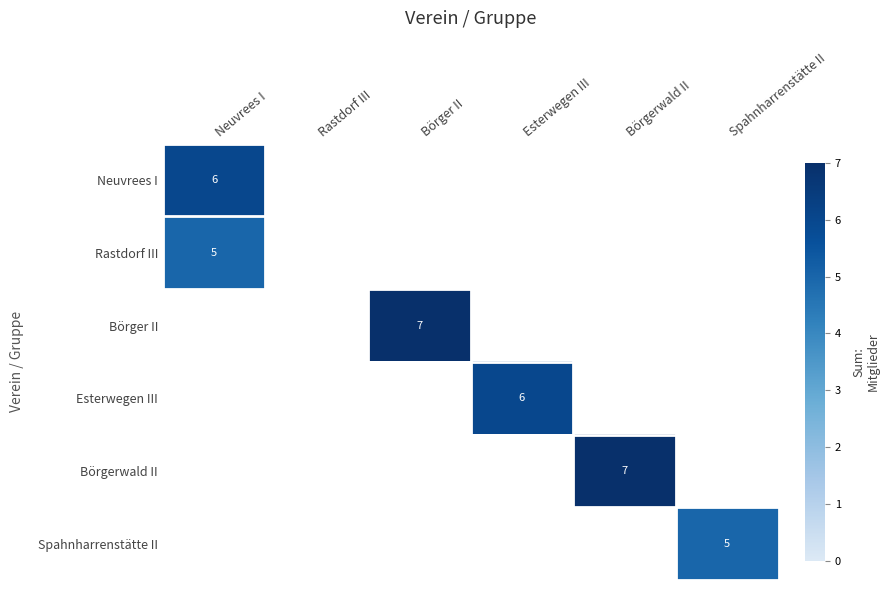

At which category does the chart reach its peak across all series?

Börger II